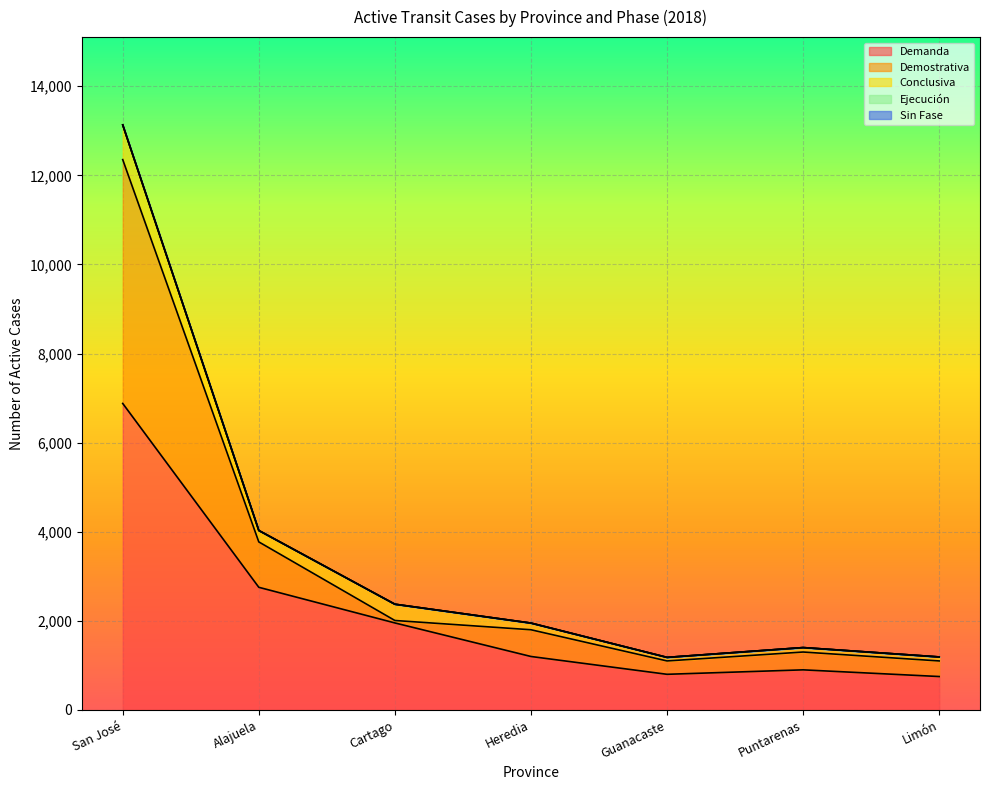

What is the spread (max minus min) of values at Guanacaste?

800